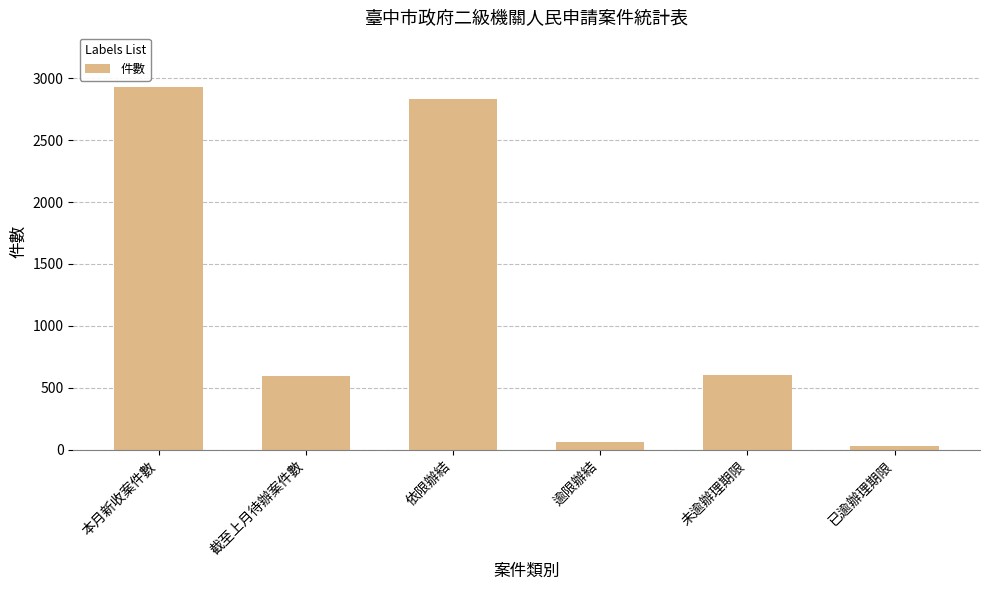

Does the chart contain stacked bars?

No